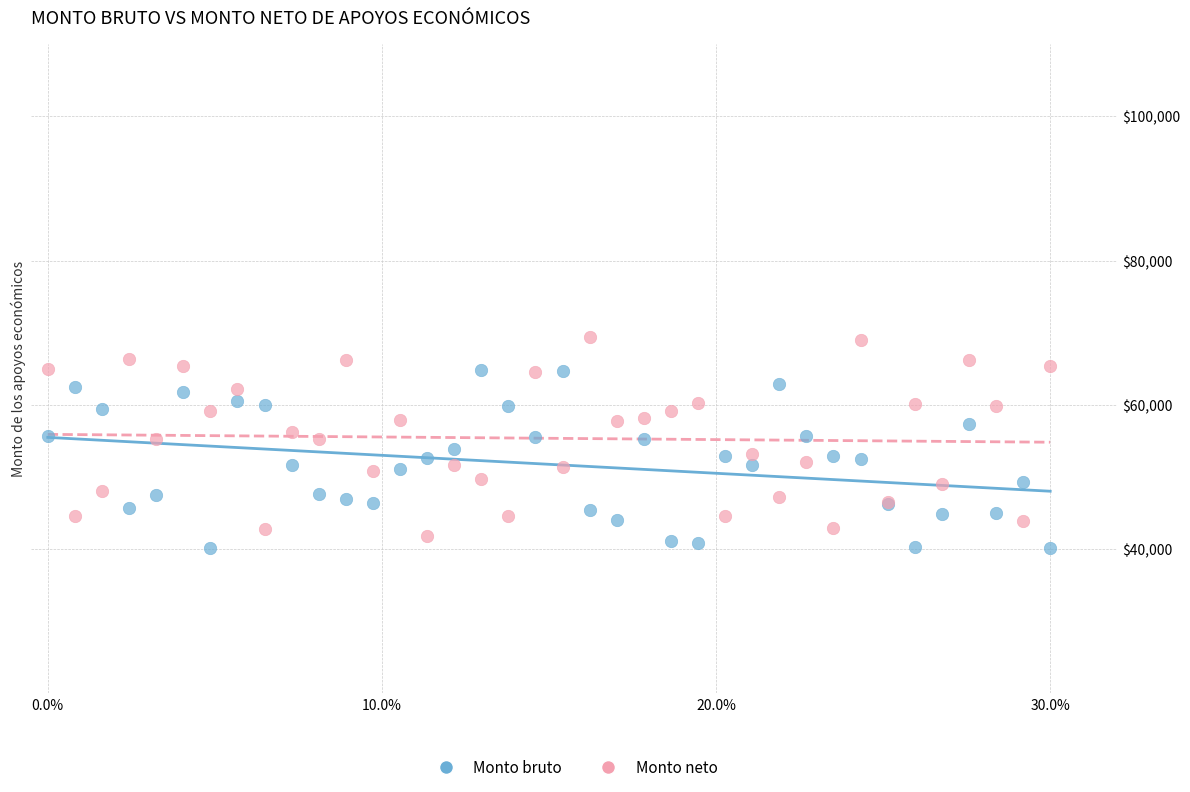

Which series contains the highest Y value?

Monto neto